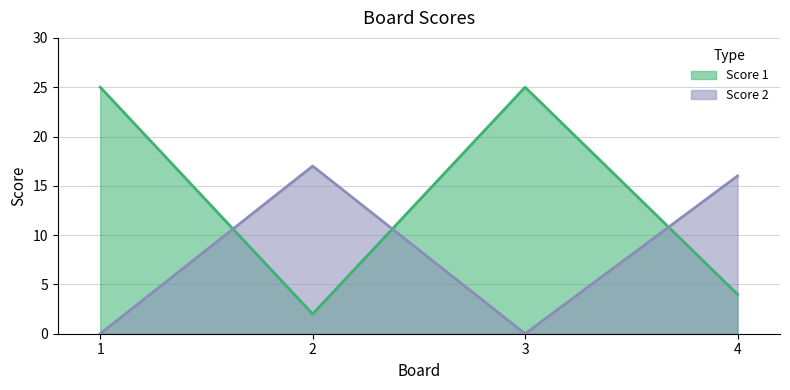

The value of Score 1 at 3 is 25. True or false?

True